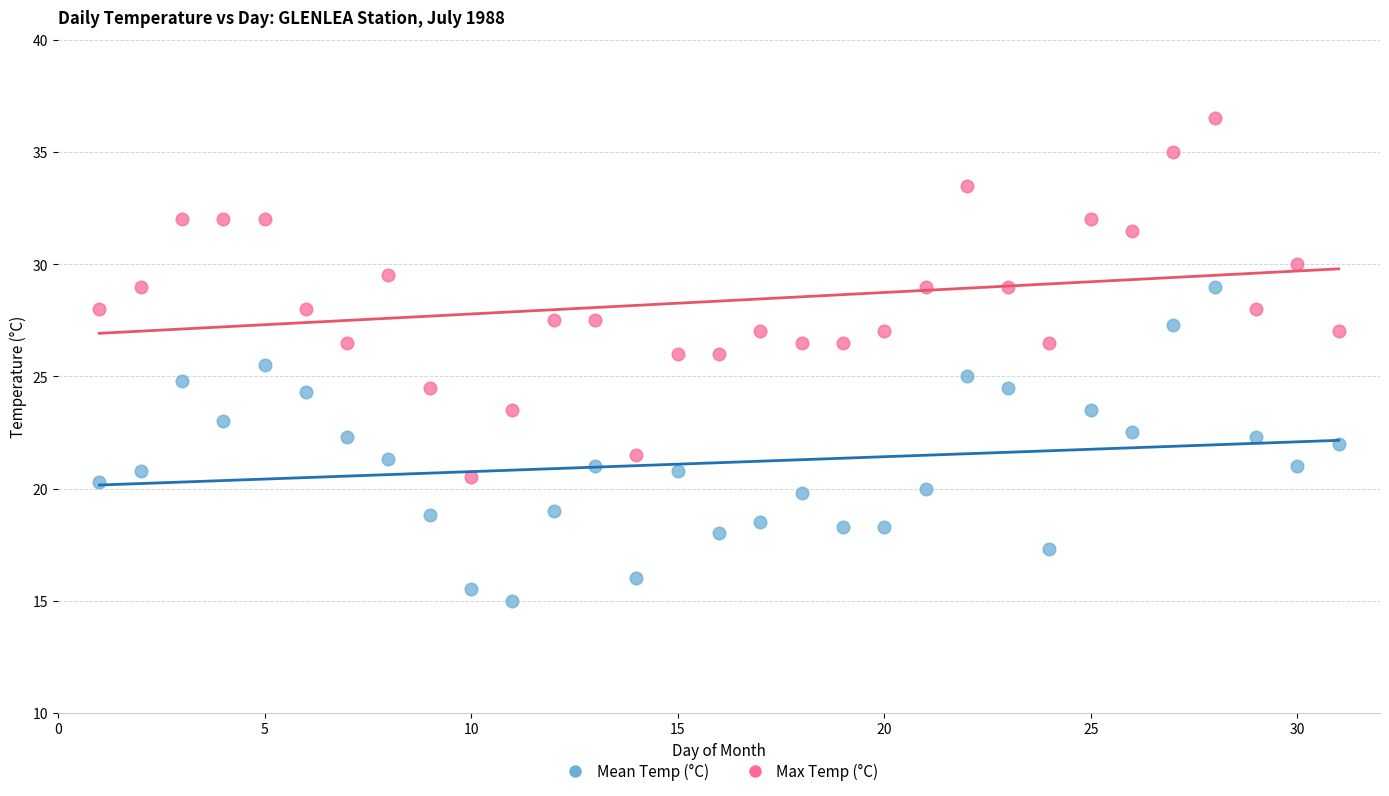

Which series has the largest Y range (max minus min)?

Max Temp (°C)